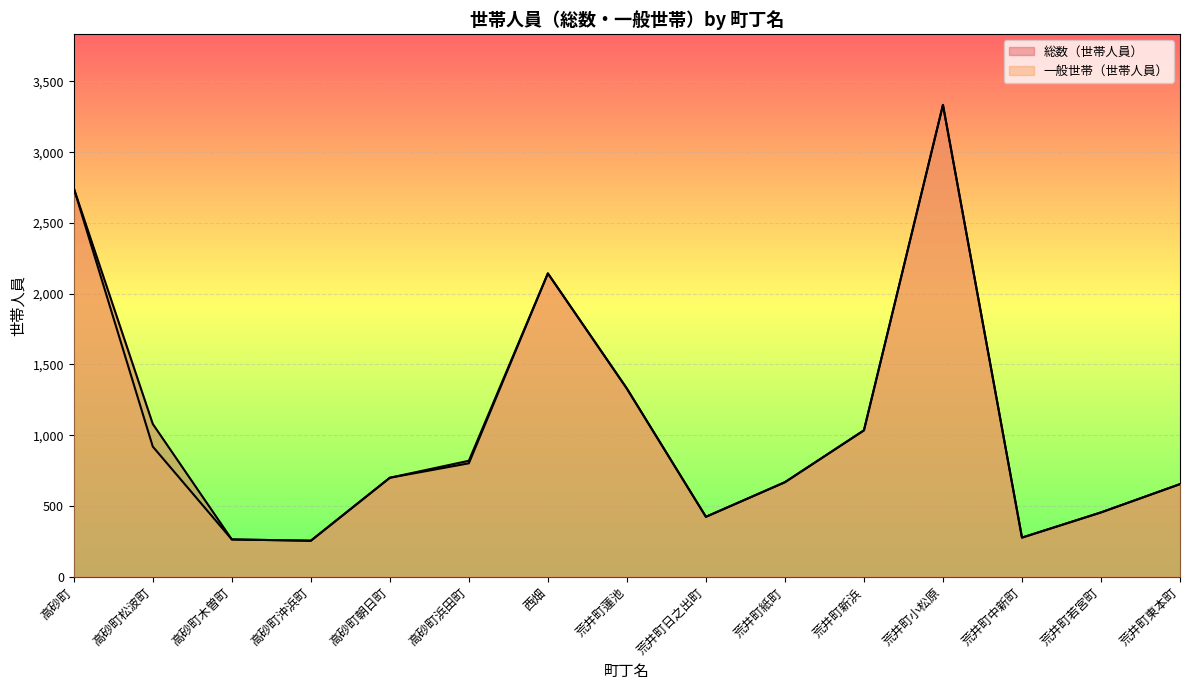

What are all the series names shown in the legend?

総数（世帯人員）, 一般世帯（世帯人員）